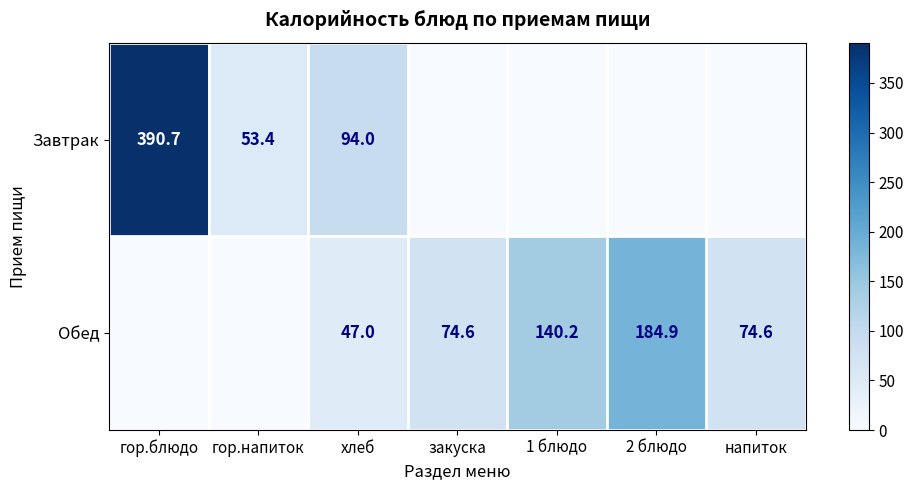

Count the number of categories in the chart.

7